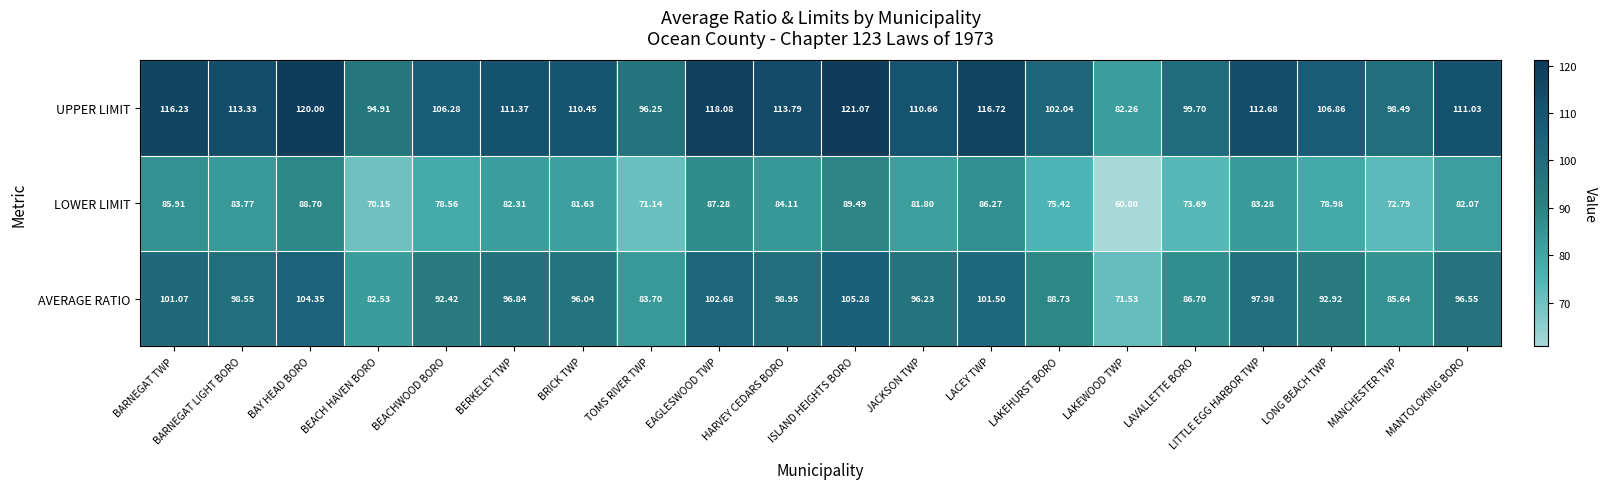

At which label does LOWER LIMIT first exceed 82?

BARNEGAT TWP